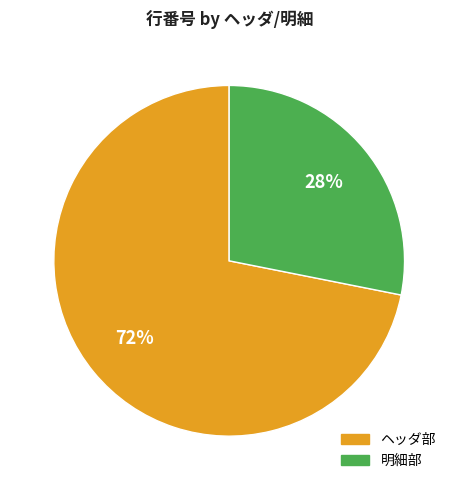

Combined, do ヘッダ部 and 明細部 account for over 50%?

Yes